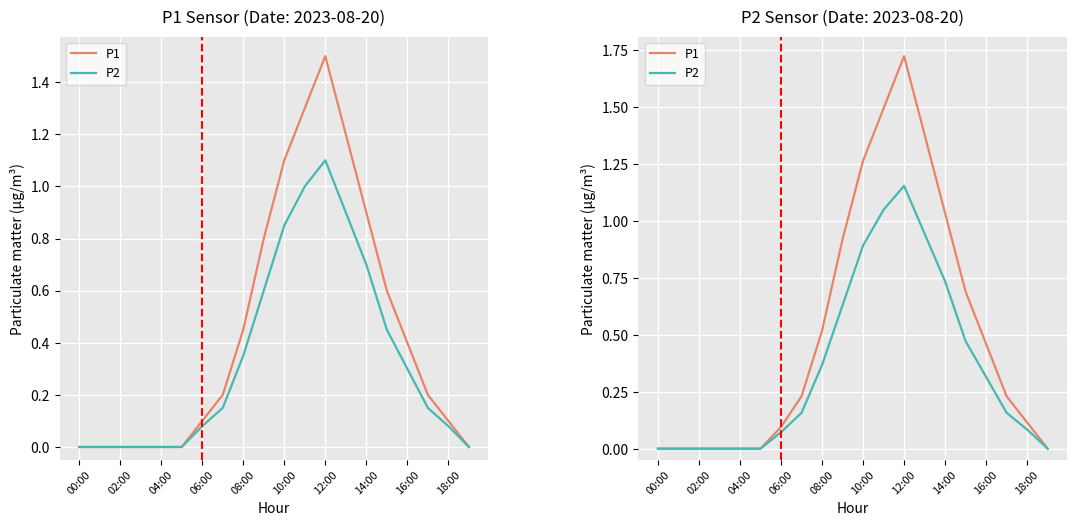

True or false: P2 and P1 intersect in this chart.

False